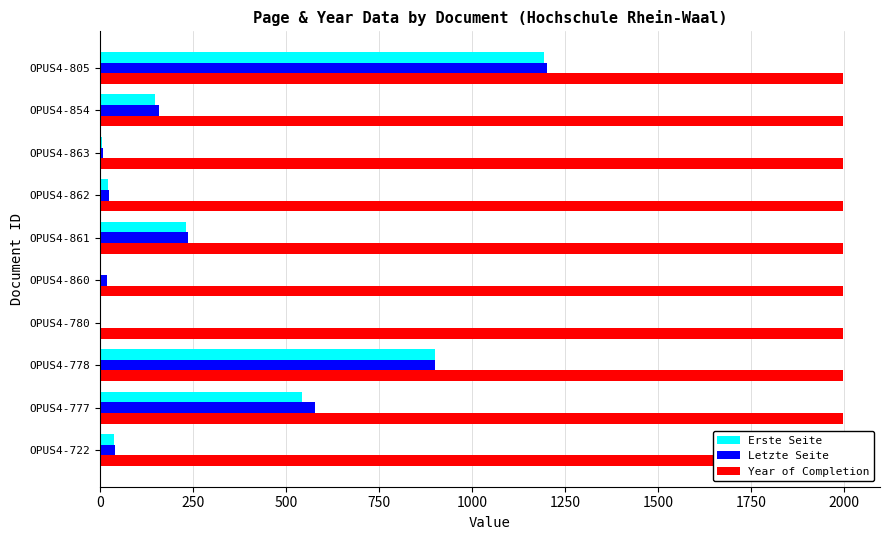

What is the difference between the second highest and minimum values in the Erste Seite series?

899.0